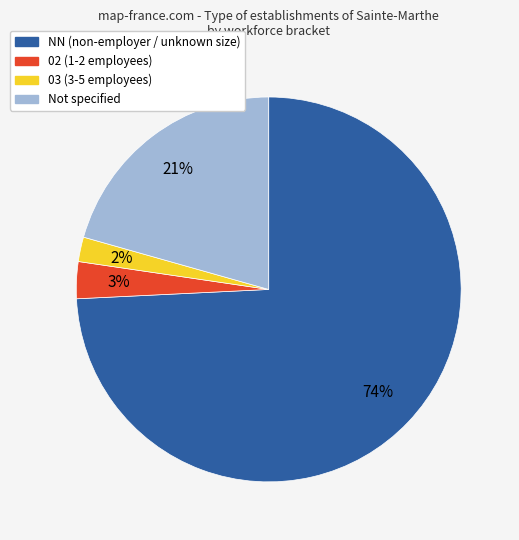

Is there any slice that represents more than half of the pie?

Yes